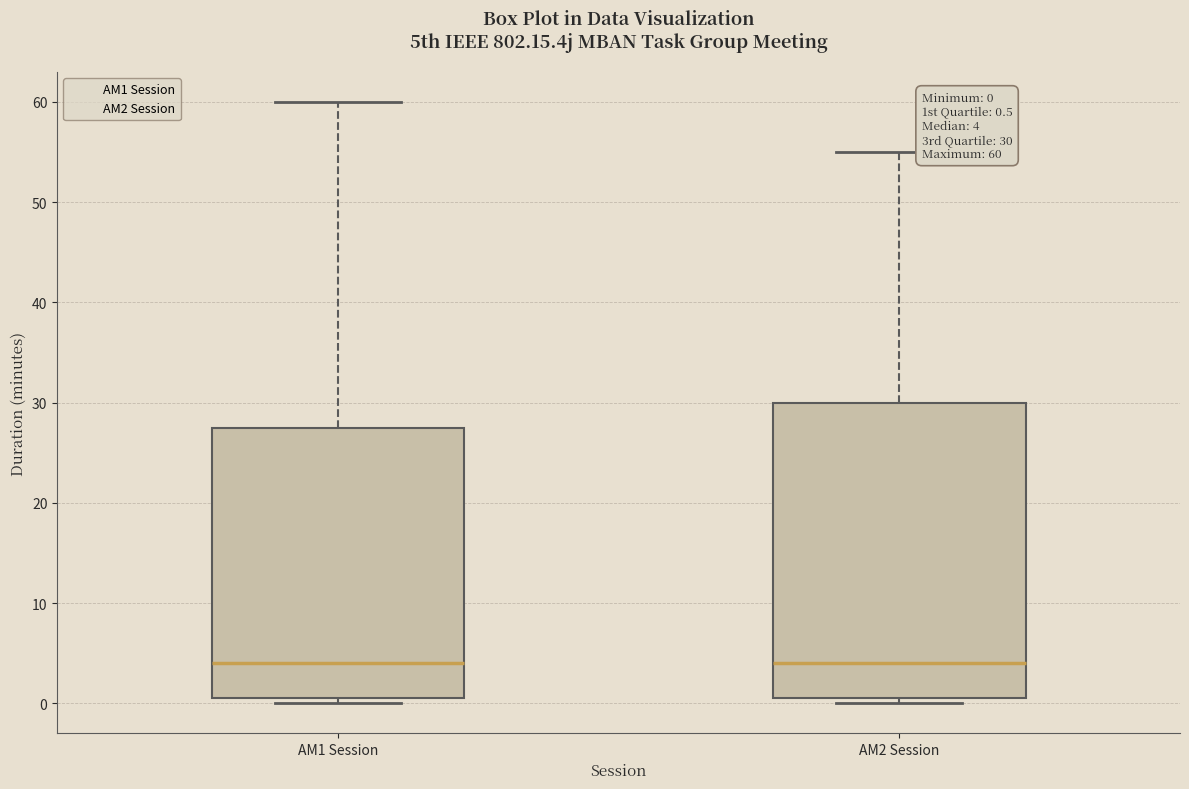

Which box is the tallest, from its lower edge to its upper edge?

AM2 Session